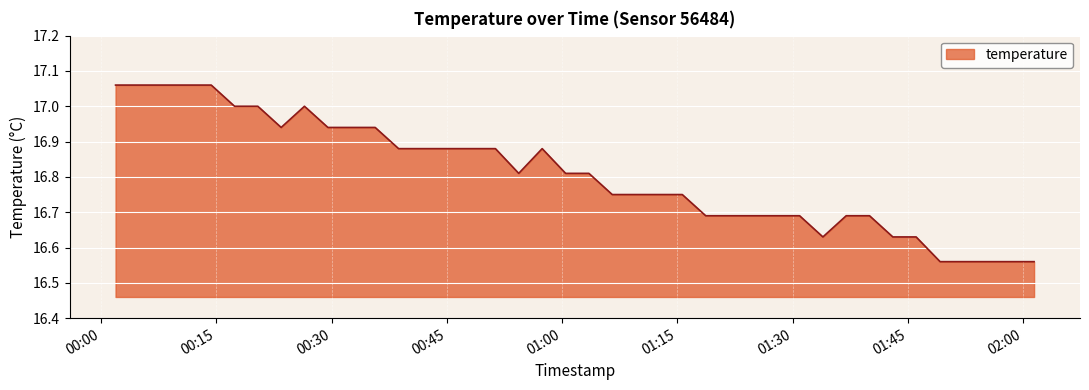

How many series are shown in this chart?

1